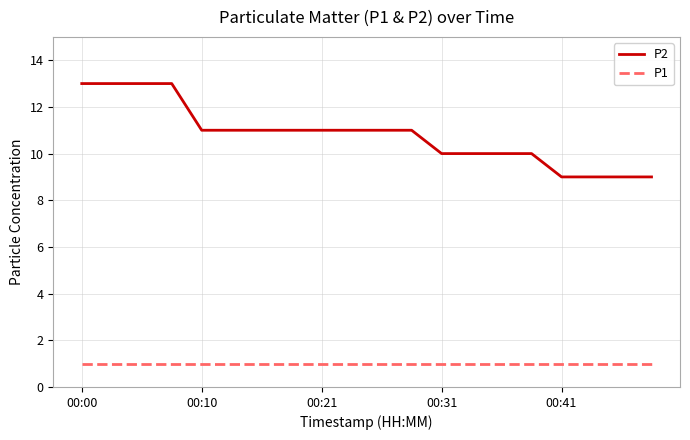

What is the maximum value for P2?

13